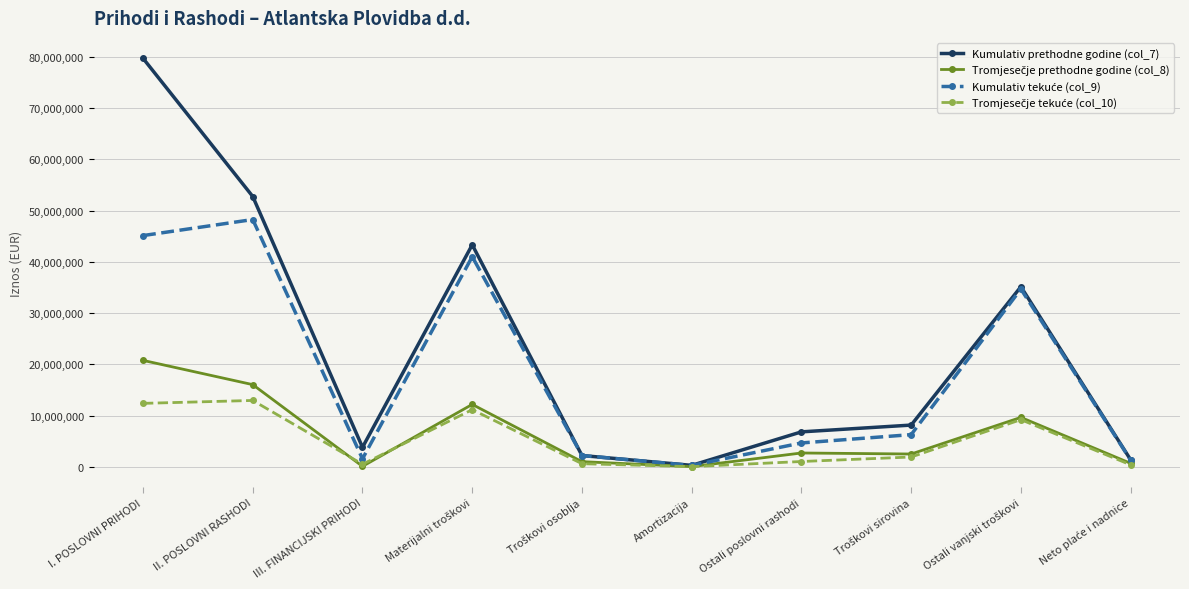

What is the spread (max minus min) of values at II. POSLOVNI RASHODI?

39771985